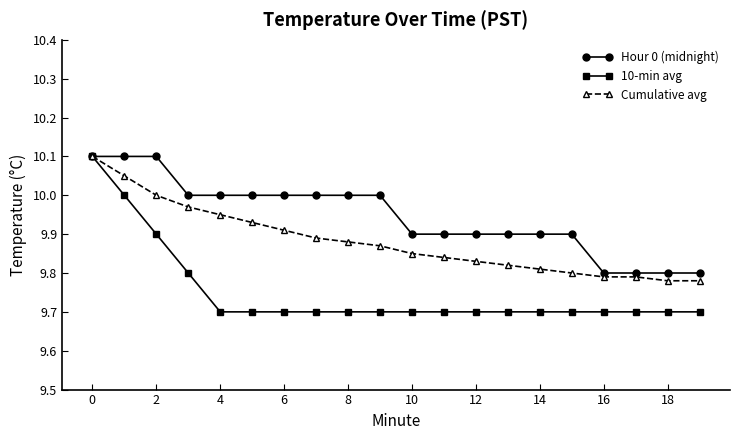

Which series has the largest total across all categories?

Hour 0 (midnight)